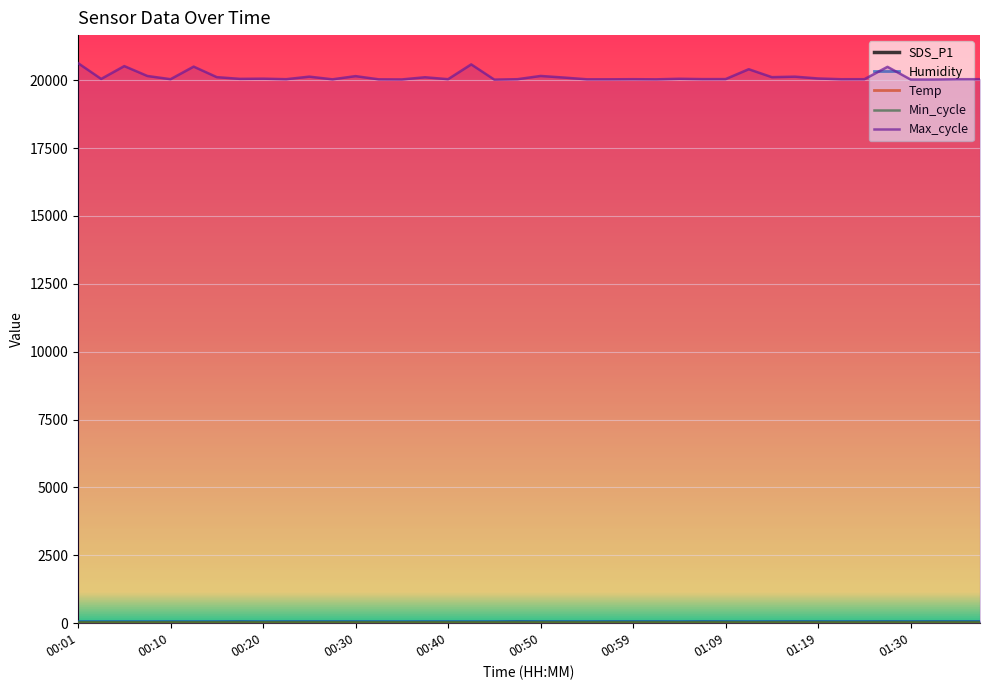

What is the difference between the Max_cycle values at 01:39 and 01:19?

26.0